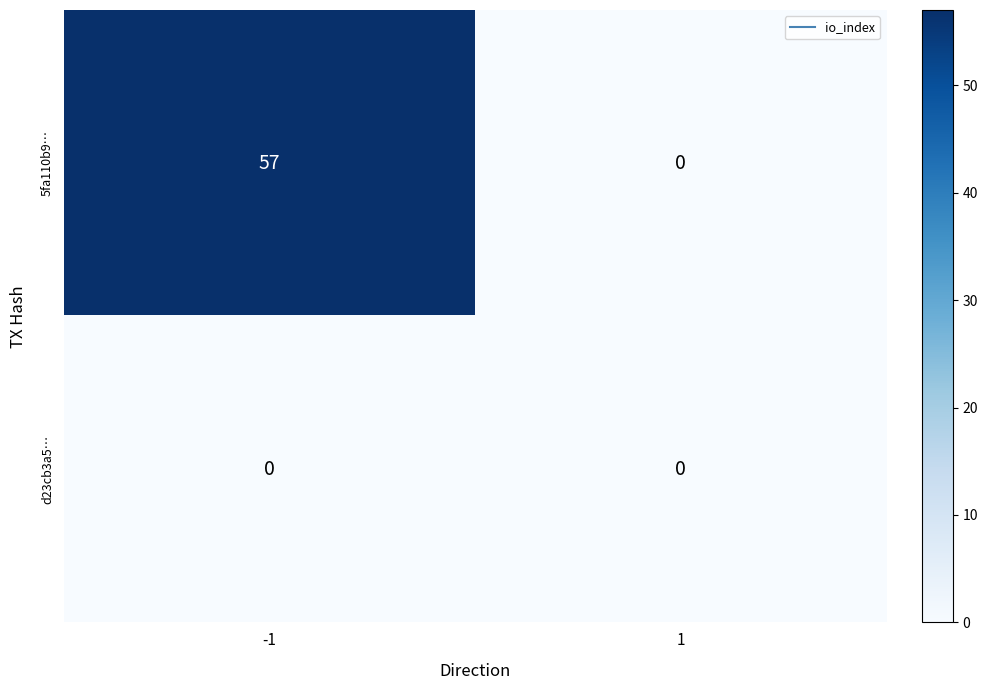

How many series are shown in this chart?

2